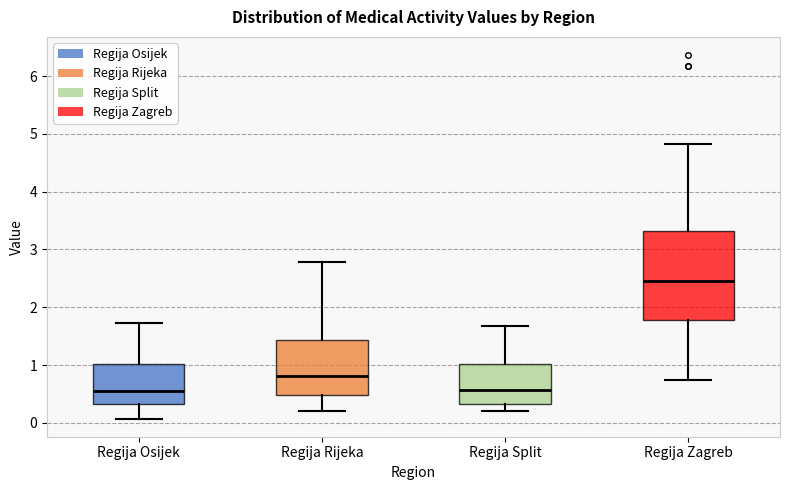

Reading left to right, read every box against the y-axis: the position of its median line, the range the box covers, and the ends of its whiskers. The values are not printed on the chart, so give them approximately, as read against the axis.

Regija Osijek: median 0.6, box 0.3 to 1.0, whiskers 0.1 to 1.7
Regija Rijeka: median 0.8, box 0.5 to 1.4, whiskers 0.2 to 2.8
Regija Split: median 0.6, box 0.3 to 1.0, whiskers 0.2 to 1.7
Regija Zagreb: median 2.5, box 1.8 to 3.3, whiskers 0.8 to 4.8